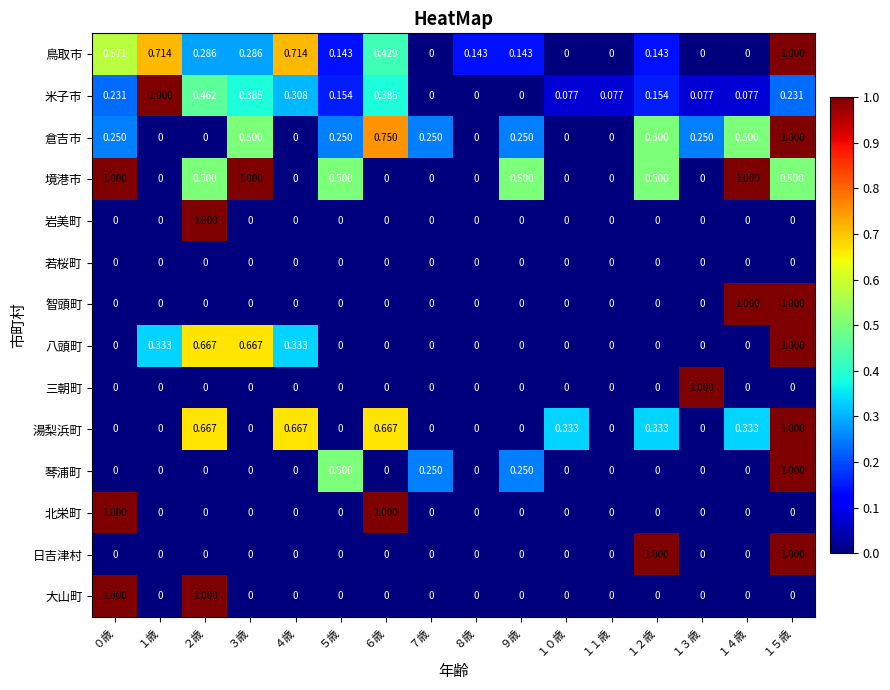

Is the value of 三朝町 at １３歳 greater than the value of 倉吉市 at ８歳?

Yes